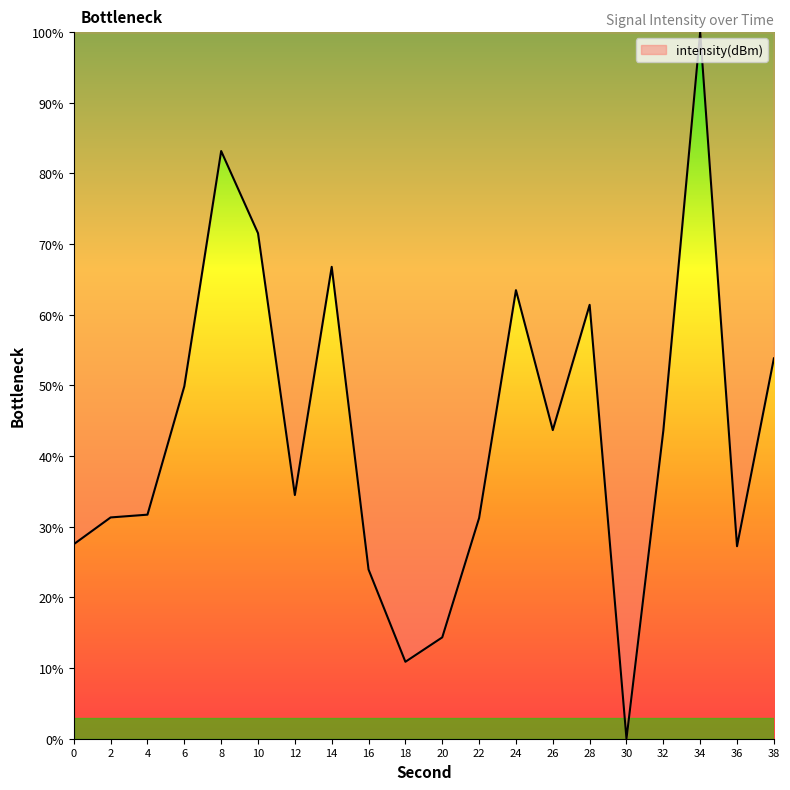

What is the difference between the values at 14 and 10?

4.8